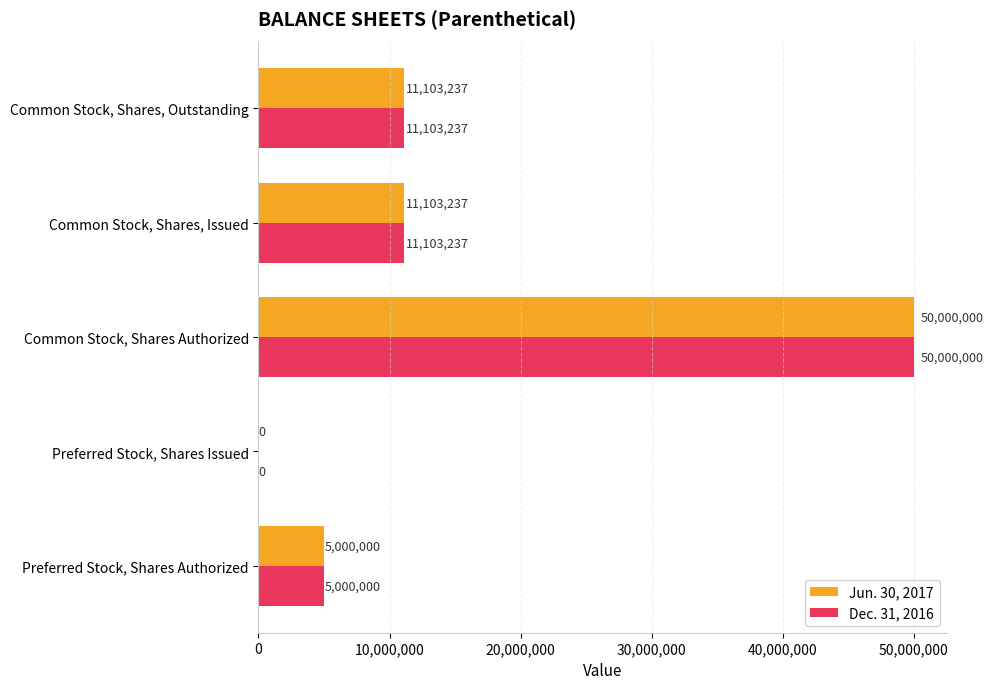

At which category is the sum across all series the highest?

Common Stock, Shares Authorized